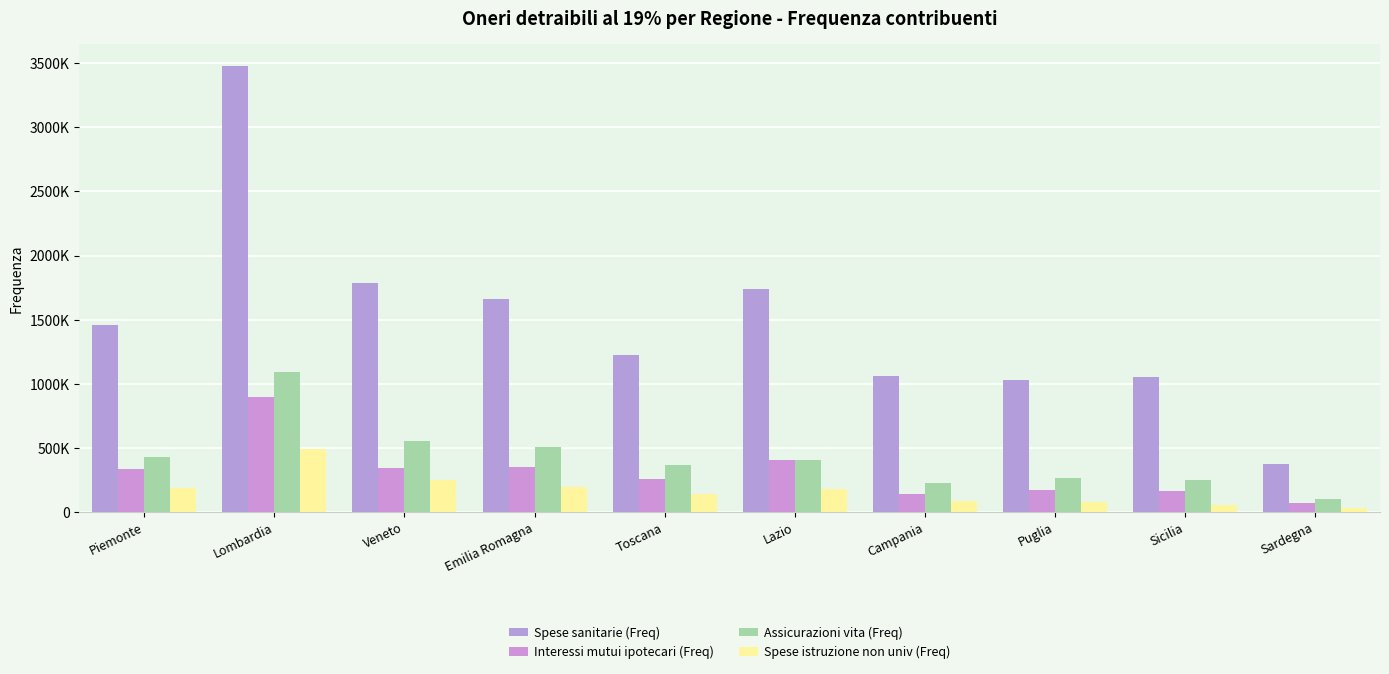

Reading left to right, extract all data points from this chart.

Spese sanitarie (Freq): 1460673	3475741	1784367	1658500	1226169	1737534	1058286	1032671	1056398	371939
Interessi mutui ipotecari (Freq): 334205	897941	344827	350451	259127	406755	143518	170003	160089	70202
Assicurazioni vita (Freq): 430785	1093699	552181	504024	367731	406405	226956	269142	249876	98275
Spese istruzione non univ (Freq): 187601	492397	249604	196325	141149	176209	87472	76196	52894	32132